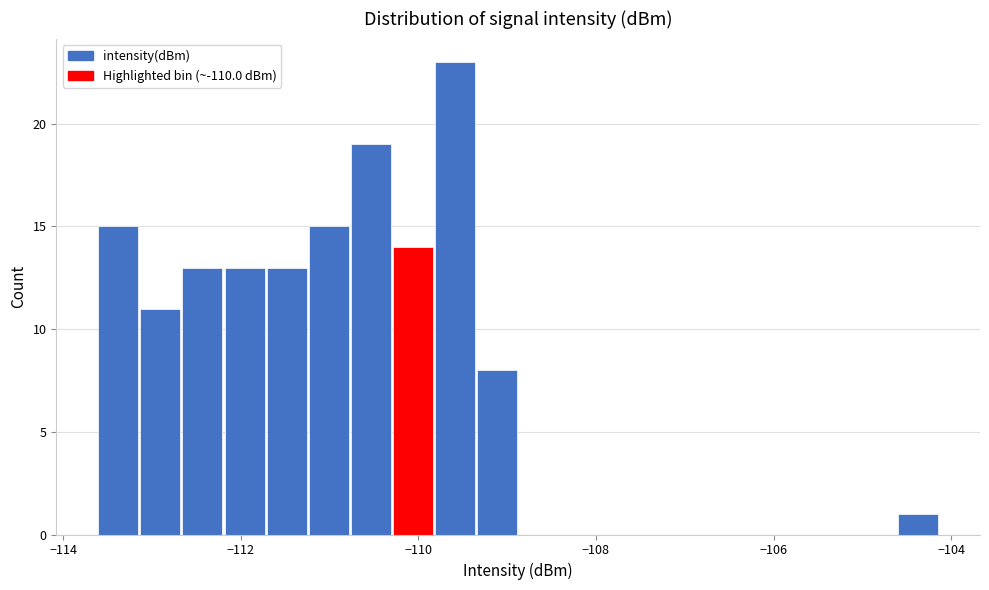

Around what value on the x-axis is the tallest bar? Give the approximate position of its centre, as read against the axis.

-109.6